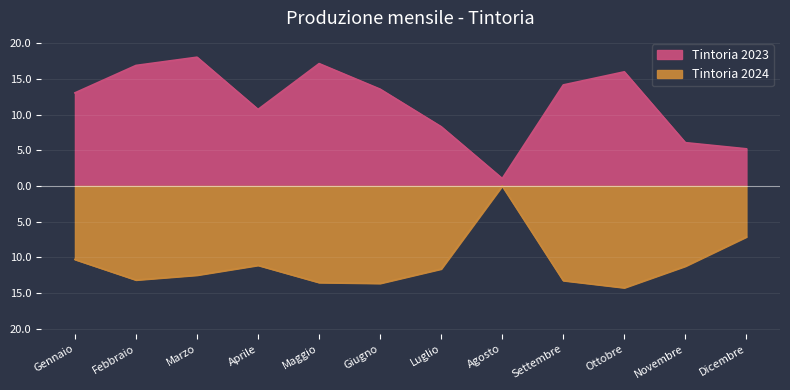

What are all the series names shown in the legend?

Tintoria 2023, Tintoria 2024